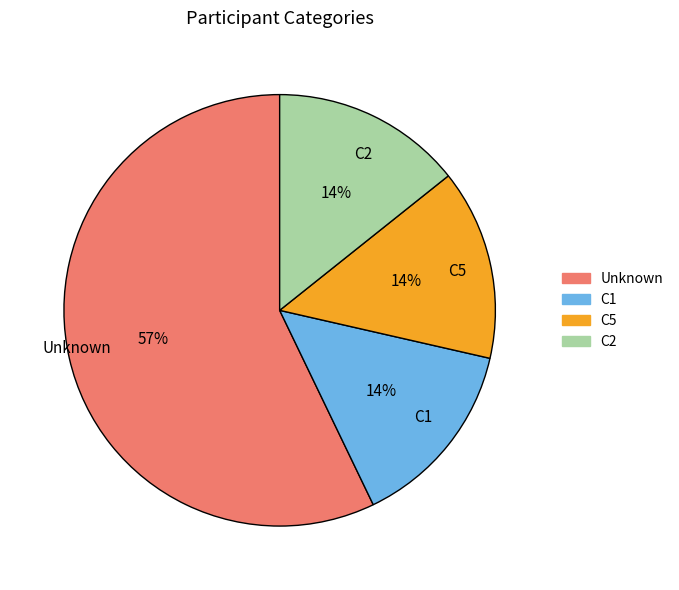

Is C1 the majority of the pie?

No